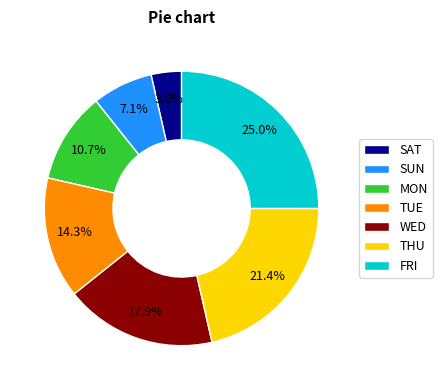

The WED slice represents 10% of the pie. True or false?

False